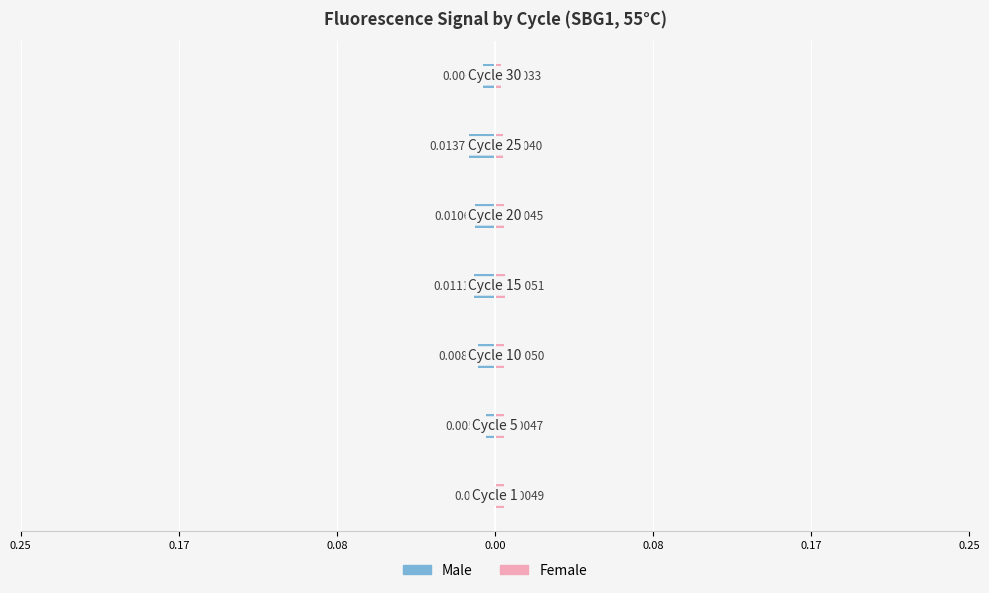

How many series are shown in this chart?

2